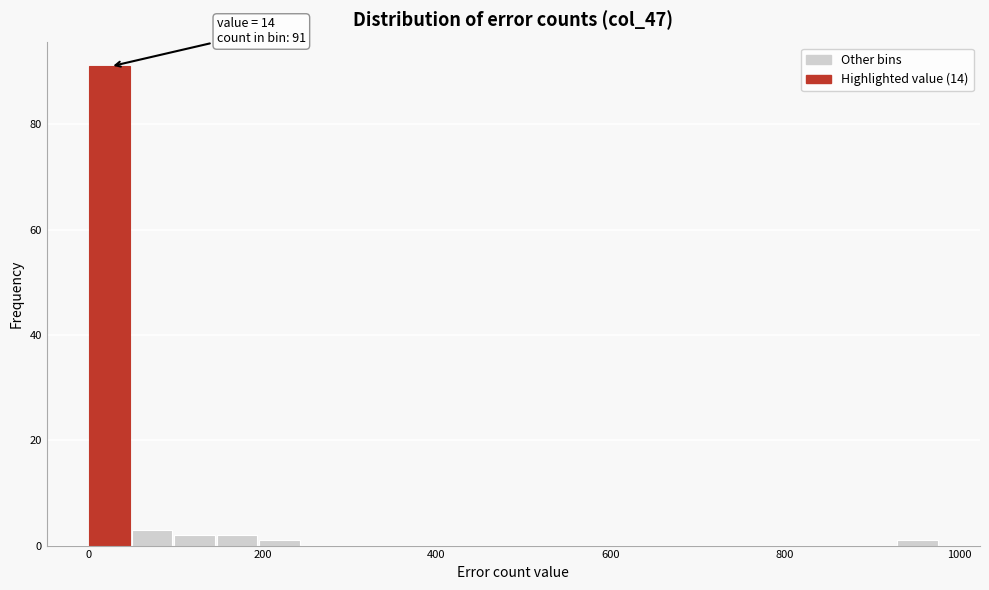

Read against the x-axis, roughly where is the centre of the tallest bar?

20